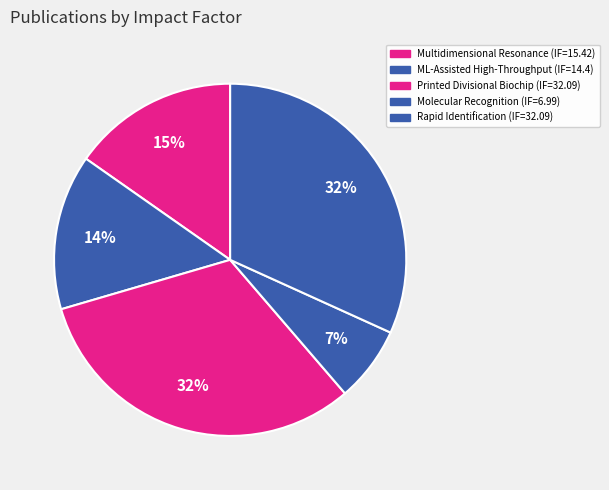

How many segments does this pie chart have?

5